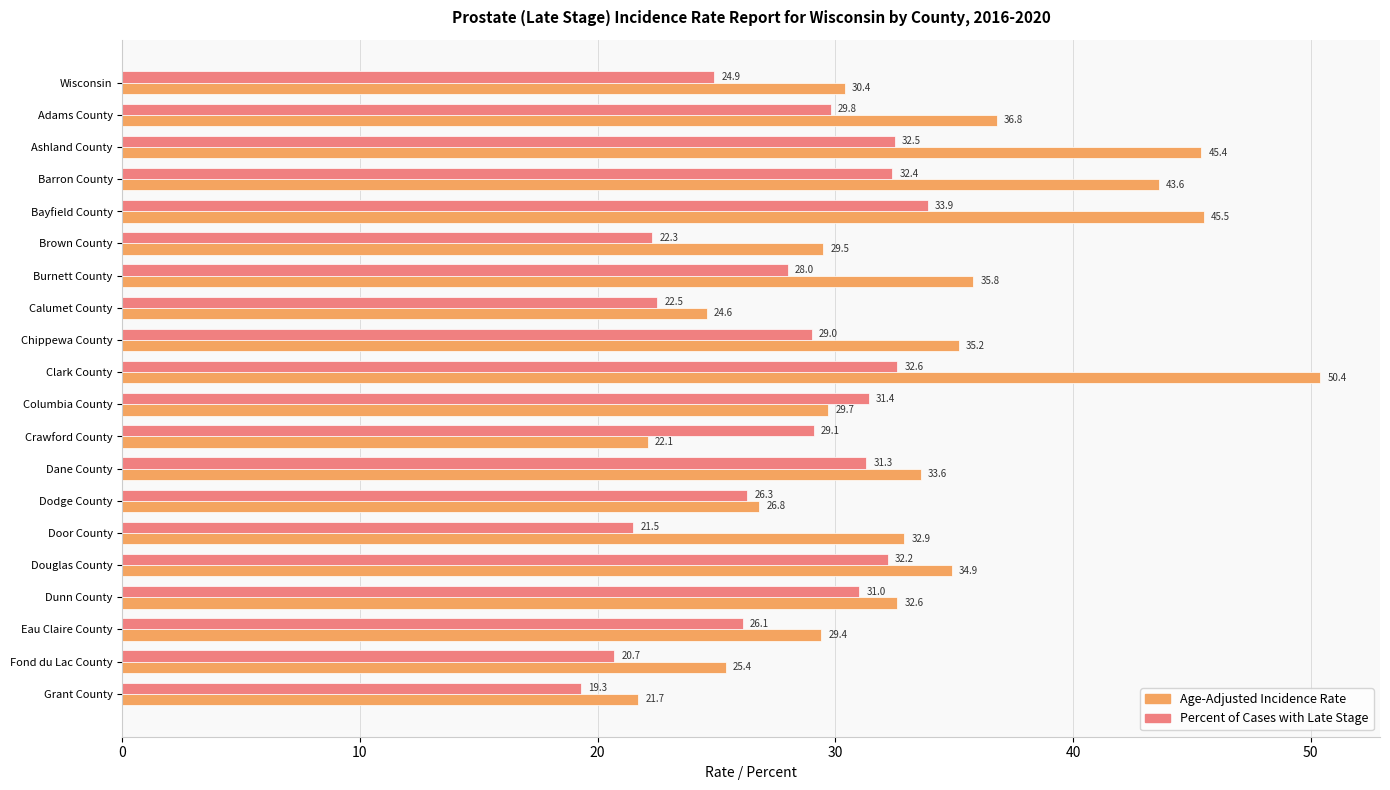

Which series has the largest total across all categories?

Age-Adjusted Incidence Rate